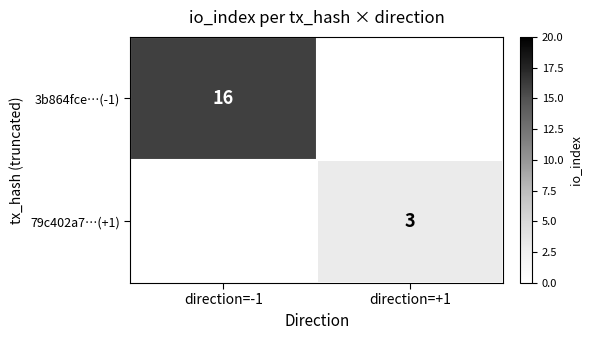

The 79c402a7…(+1) series shows 2 at direction=+1. True or false?

False